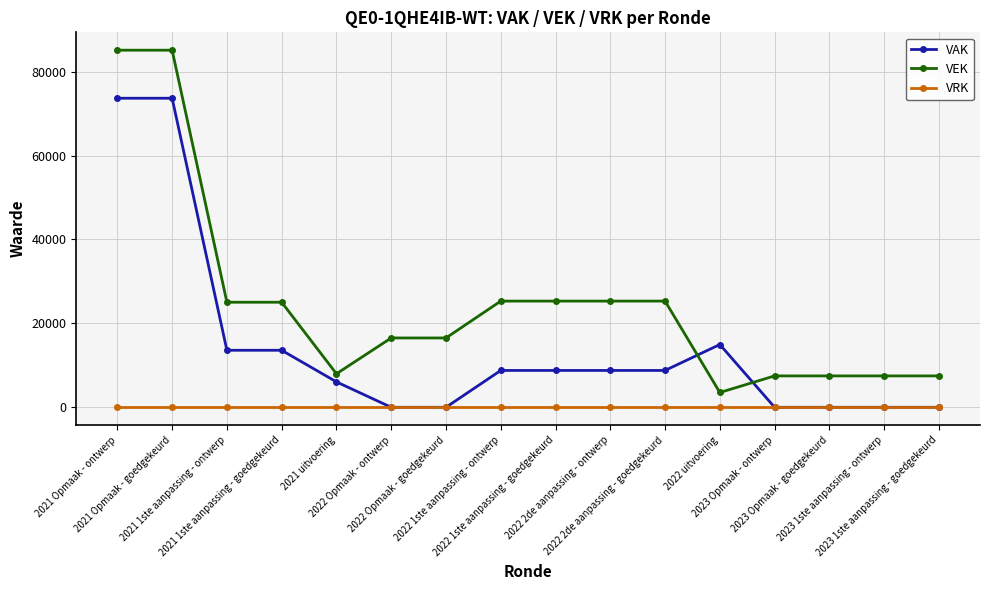

What are all the series names shown in the legend?

VAK, VEK, VRK